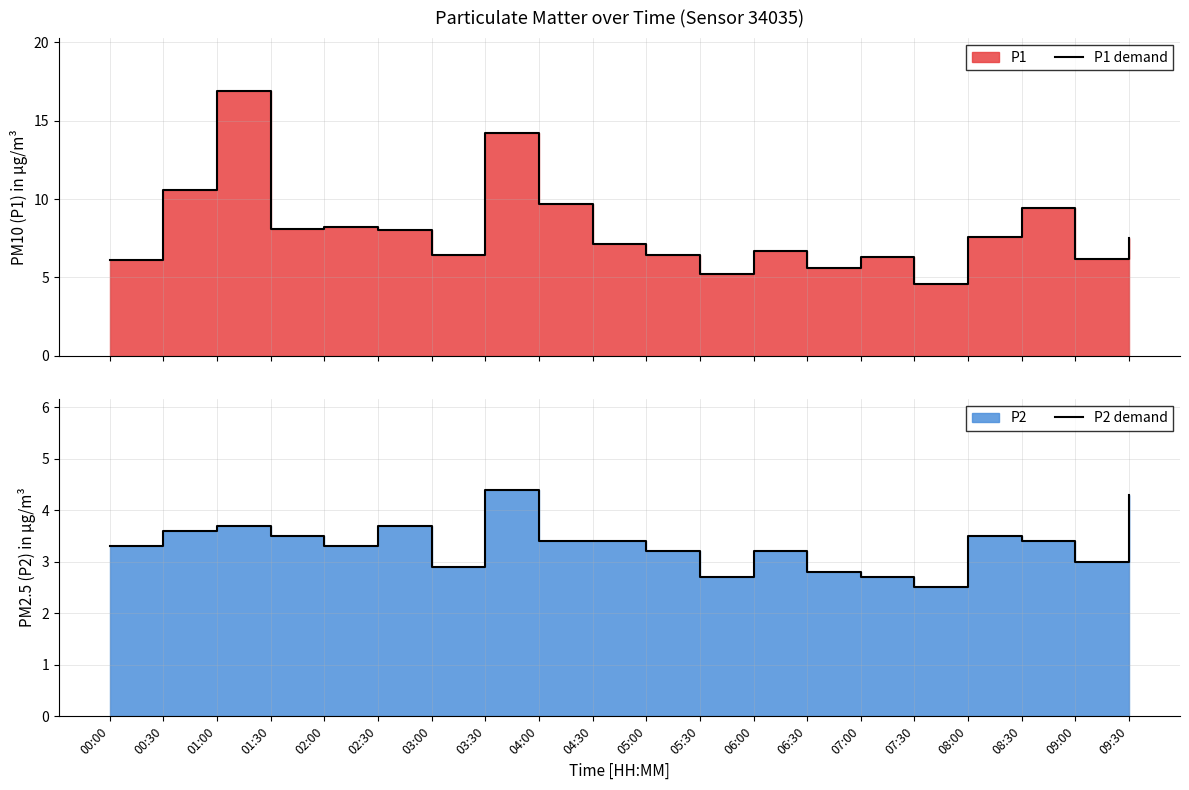

True or false: P2 demand has a value of 1.6 at 08:00.

False